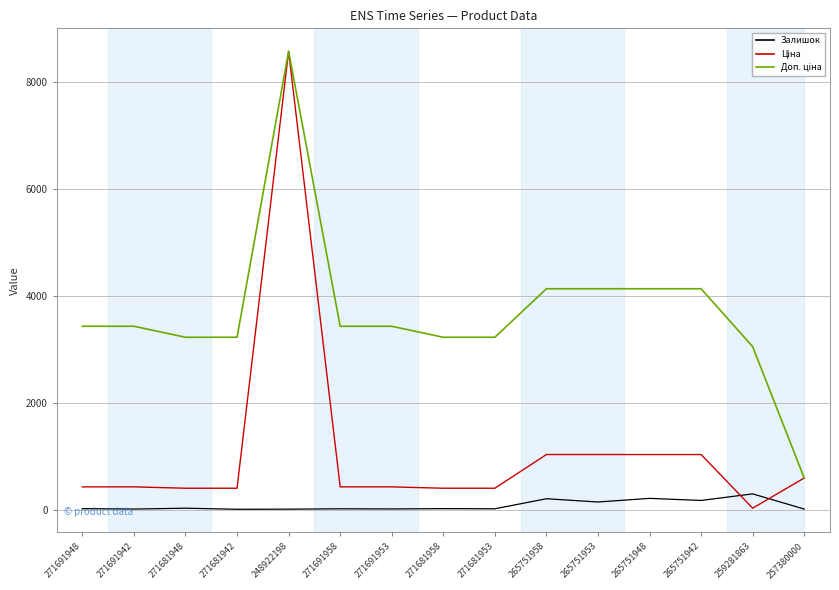

The Залишок series shows 175.0 at 265751942. True or false?

True